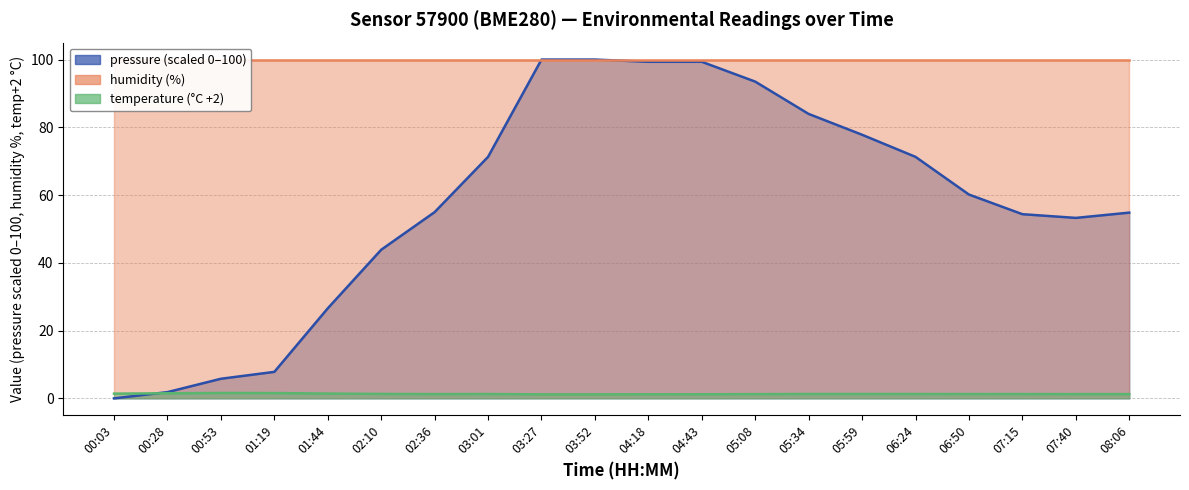

Which series ends up on top after the final intersection of pressure and temperature?

pressure